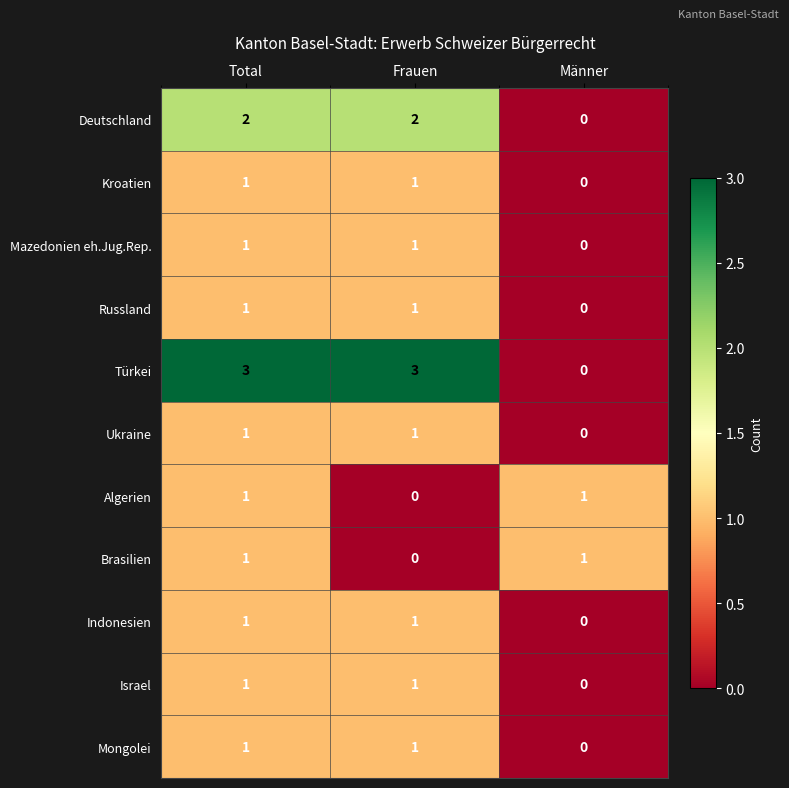

How many Israel values are between 0 and 1?

3